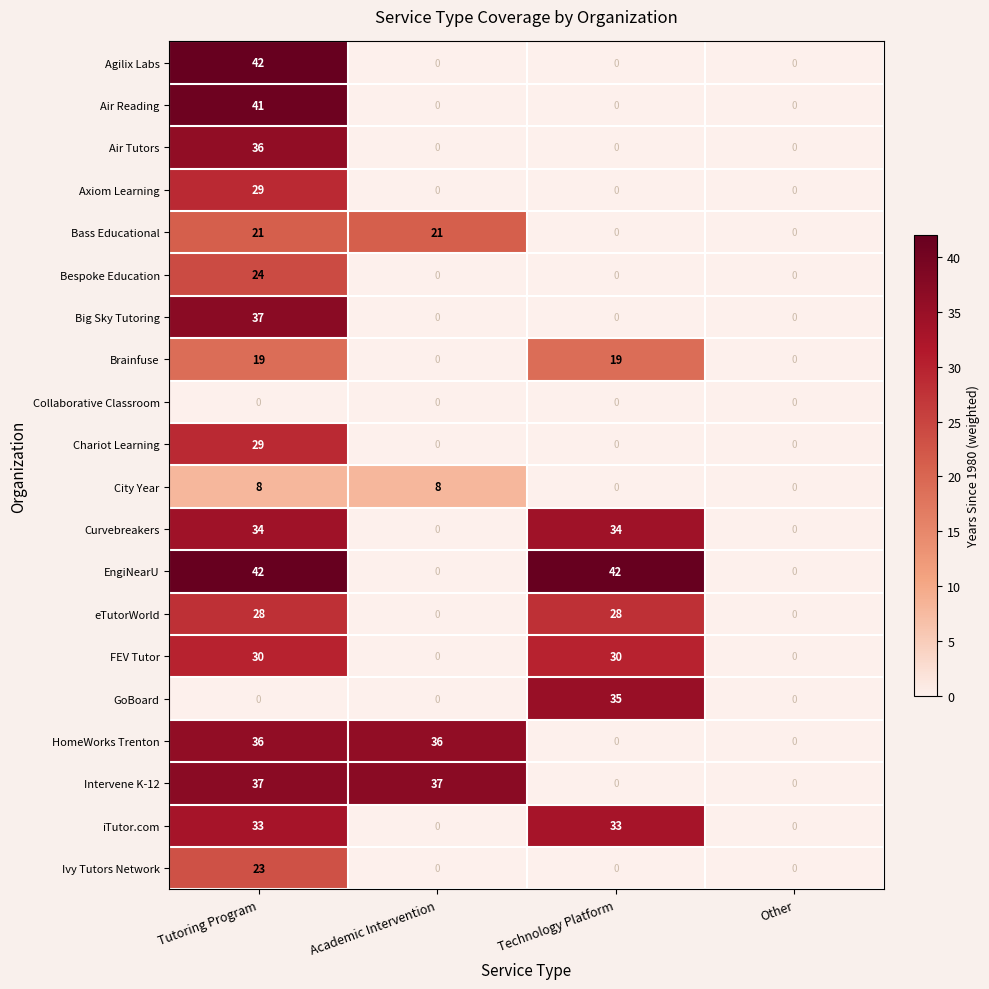

At which category is the sum across all series the highest?

Tutoring Program